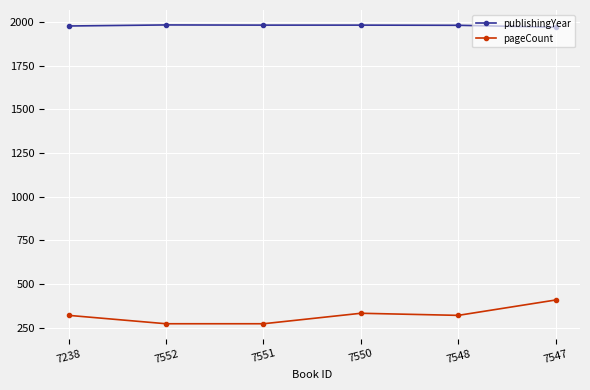

Is the value of publishingYear at 7238 greater than the value of pageCount at 7552?

Yes